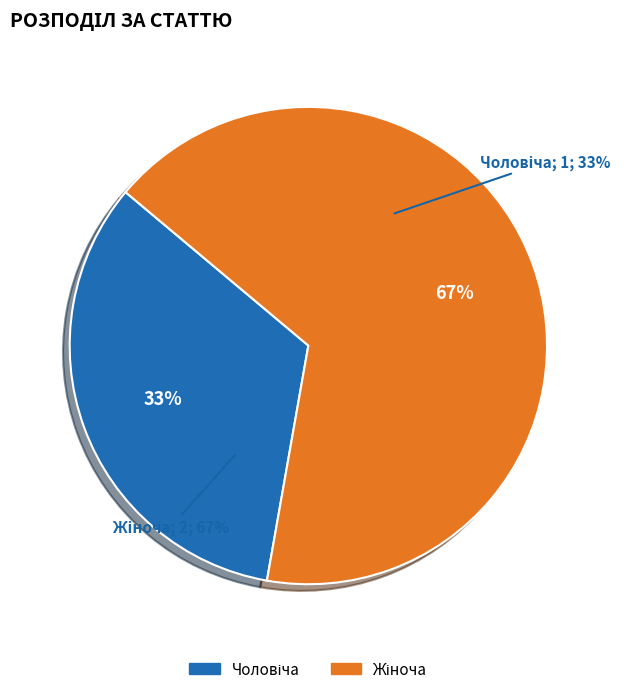

What is the ratio of the value at Чоловіча to the value at Жіноча?

0.5